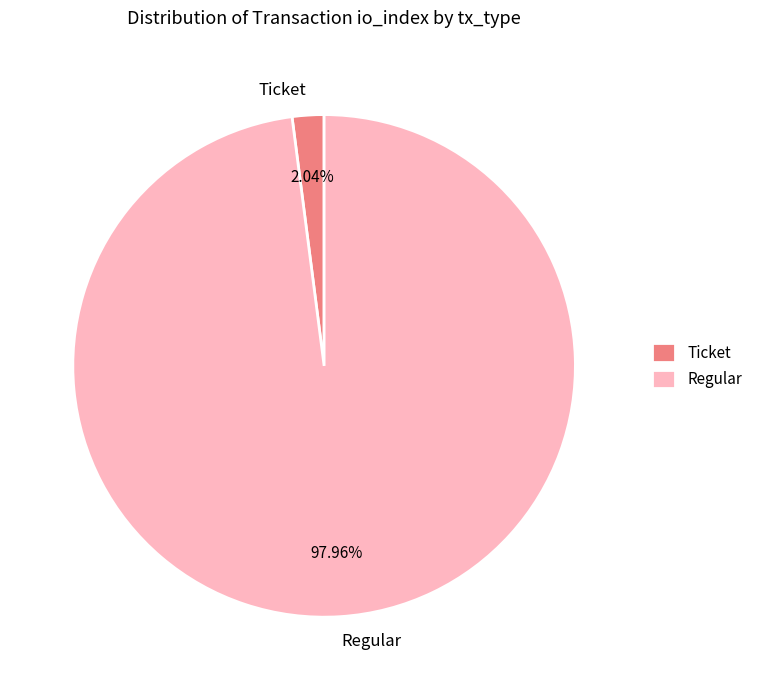

Which slice is the largest?

Regular